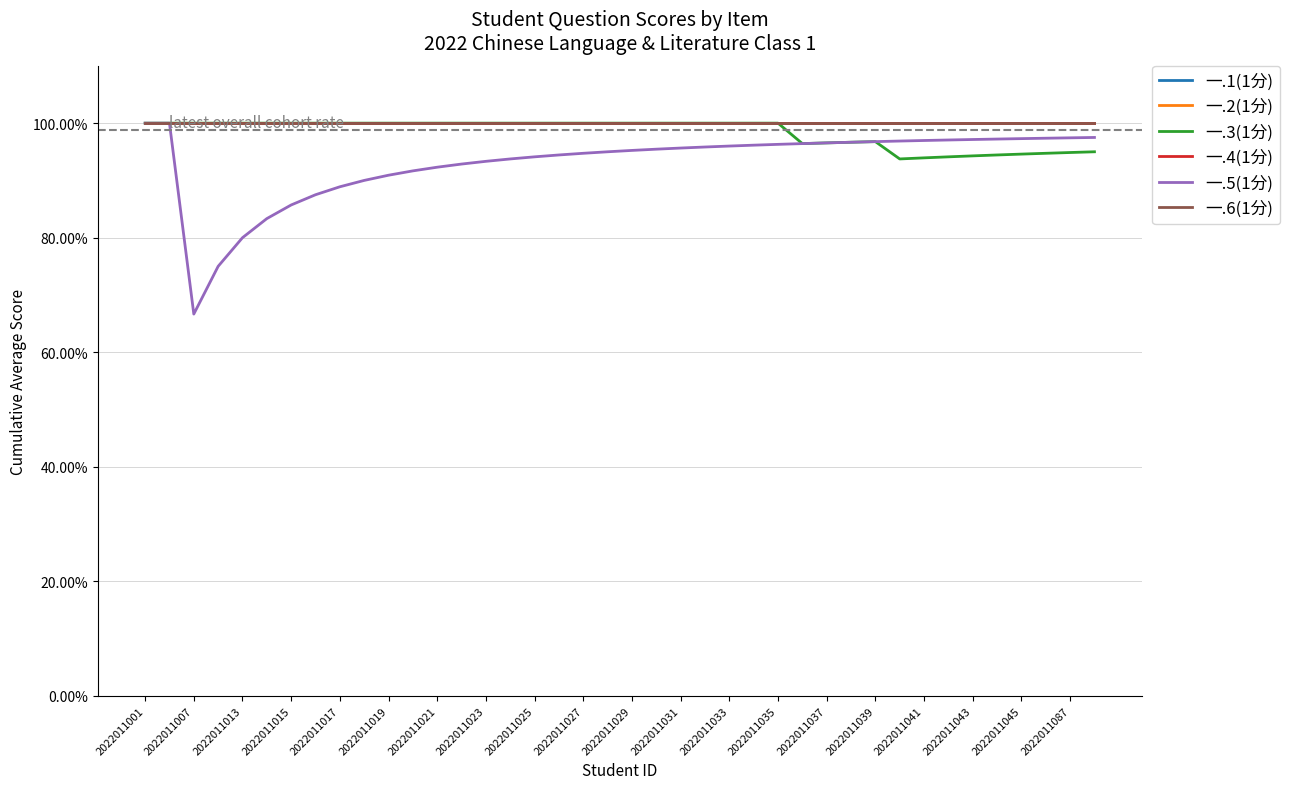

Does the chart have visible grid lines?

Yes